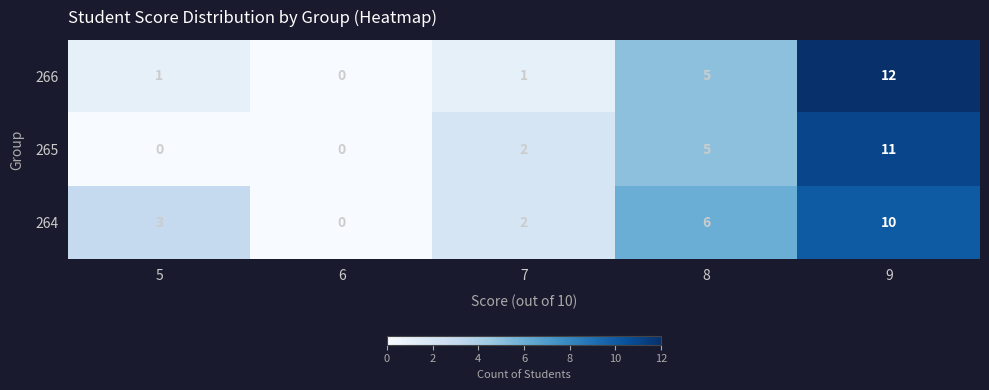

Reading left to right, what are all the values shown in this chart?

266: 5=1	6=0	7=1	8=5	9=12
265: 5=0	6=0	7=2	8=5	9=11
264: 5=3	6=0	7=2	8=6	9=10